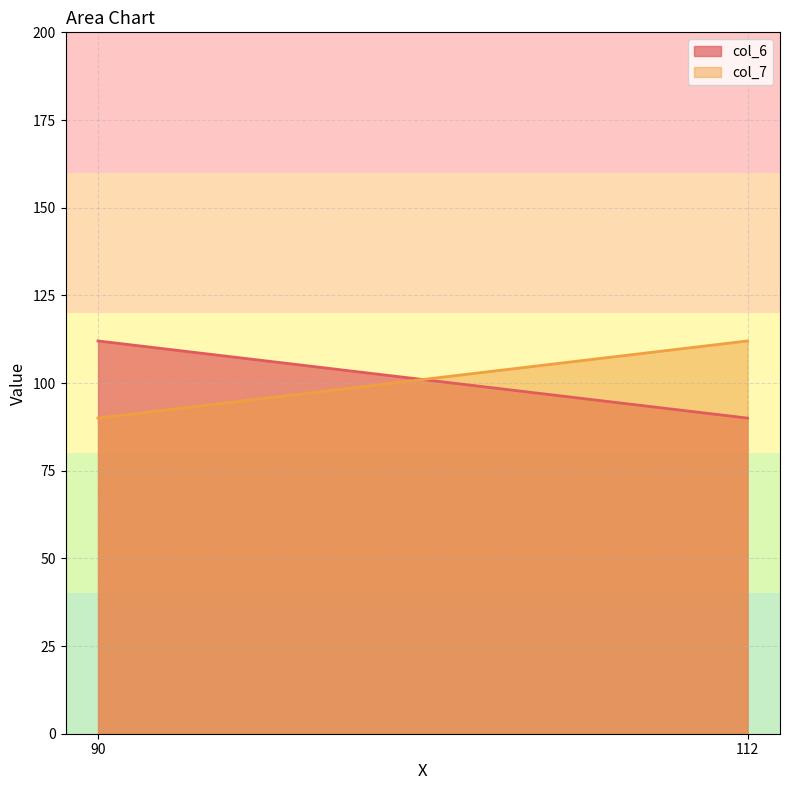

Reading left to right, what are all the values shown in this chart?

col_6: 90=112	112=90
col_7: 90=90	112=112